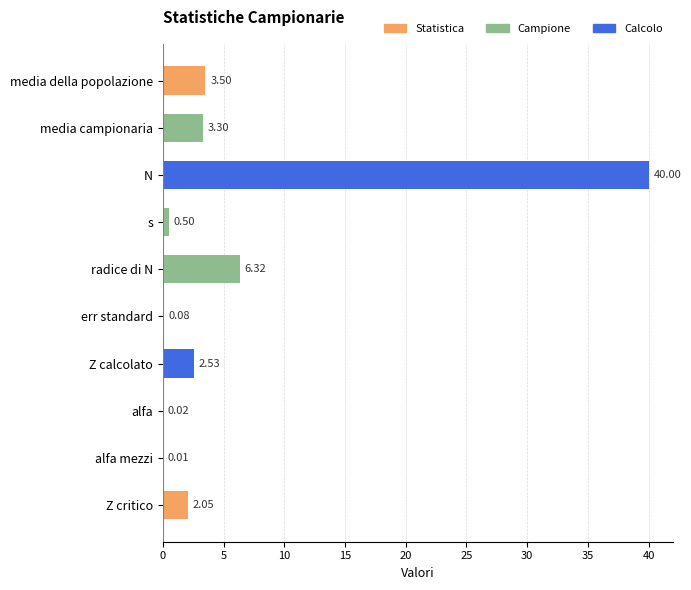

Which label corresponds to the largest value in the chart?

N